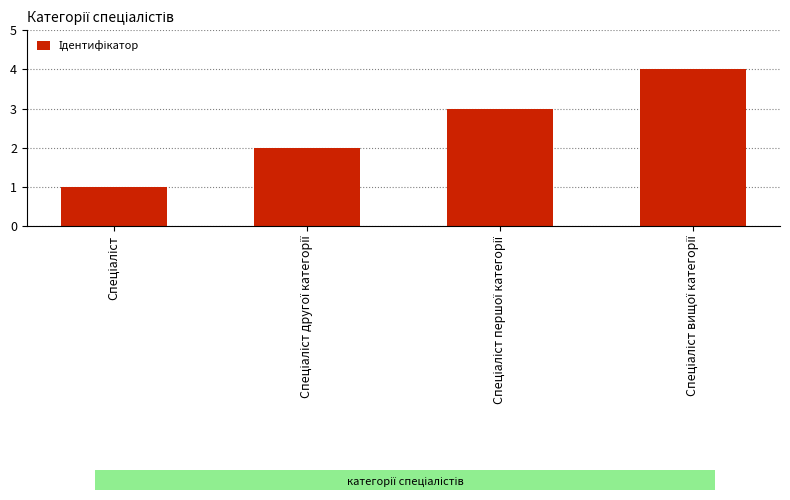

What is the difference between the second highest and minimum values?

2